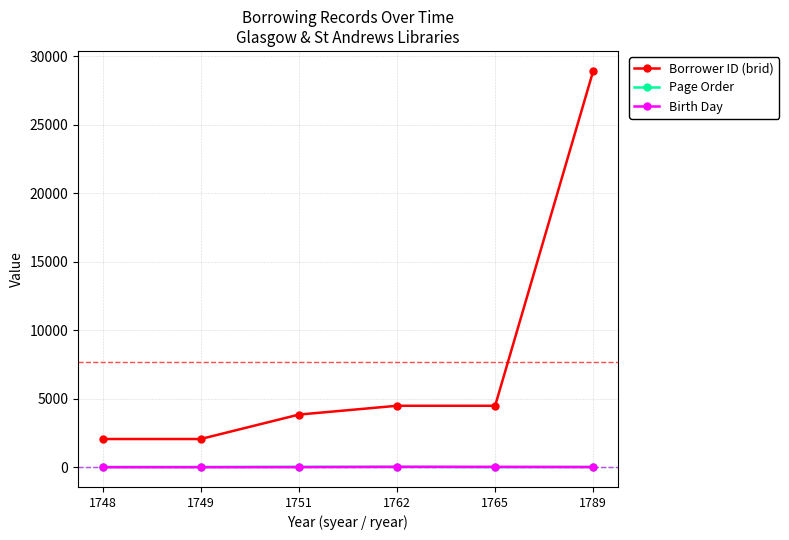

Does the chart display data point markers on the line(s)?

Yes